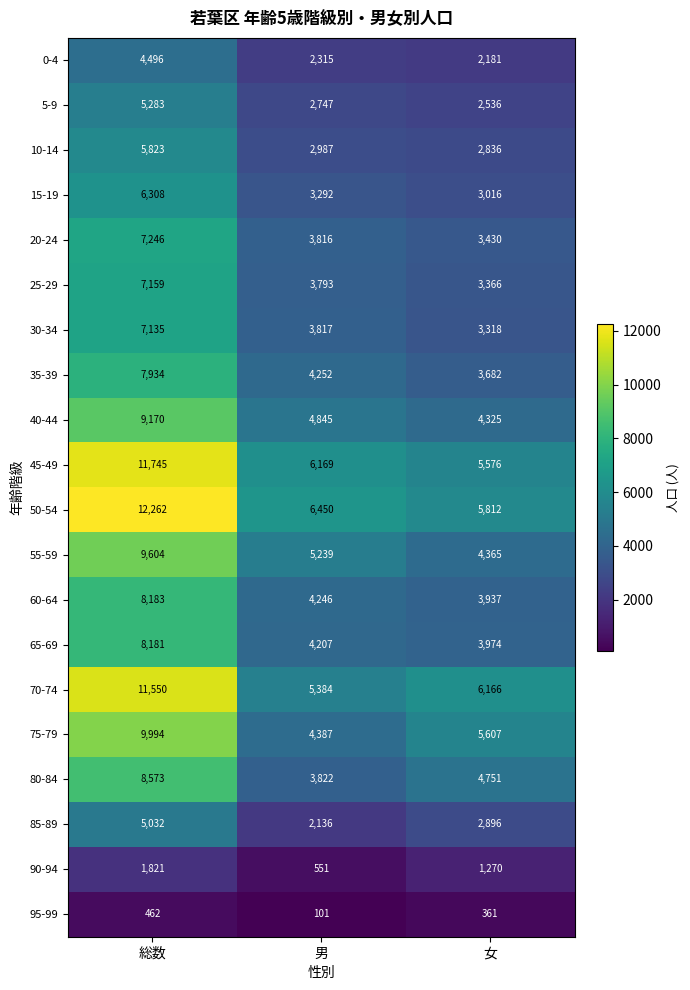

What is the approximate value of 45-49 at 女, to the nearest 100?

5600